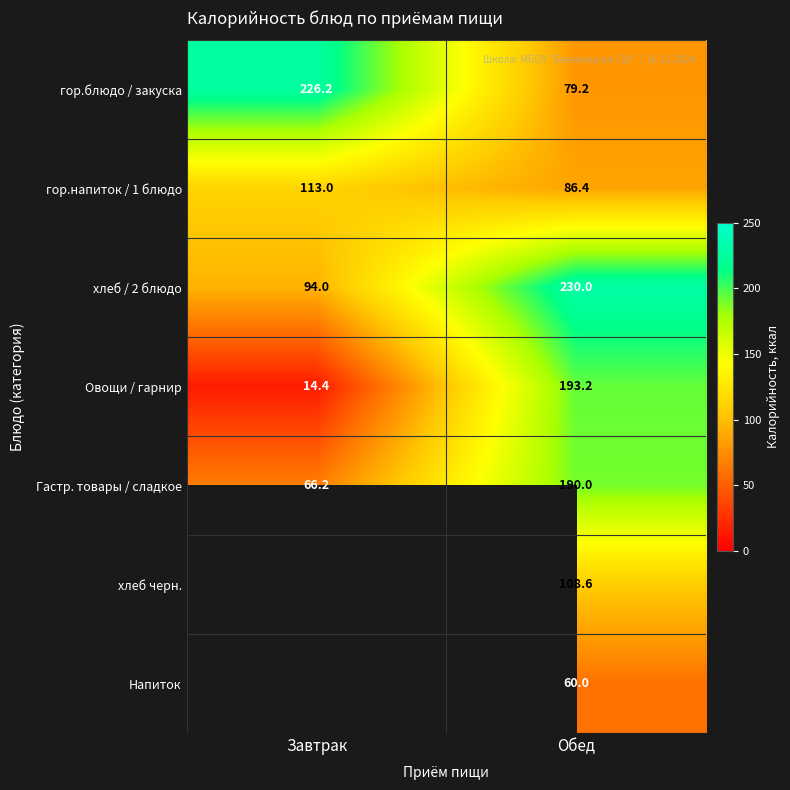

The Овощи / гарнир series shows 336.7 at Обед. True or false?

False